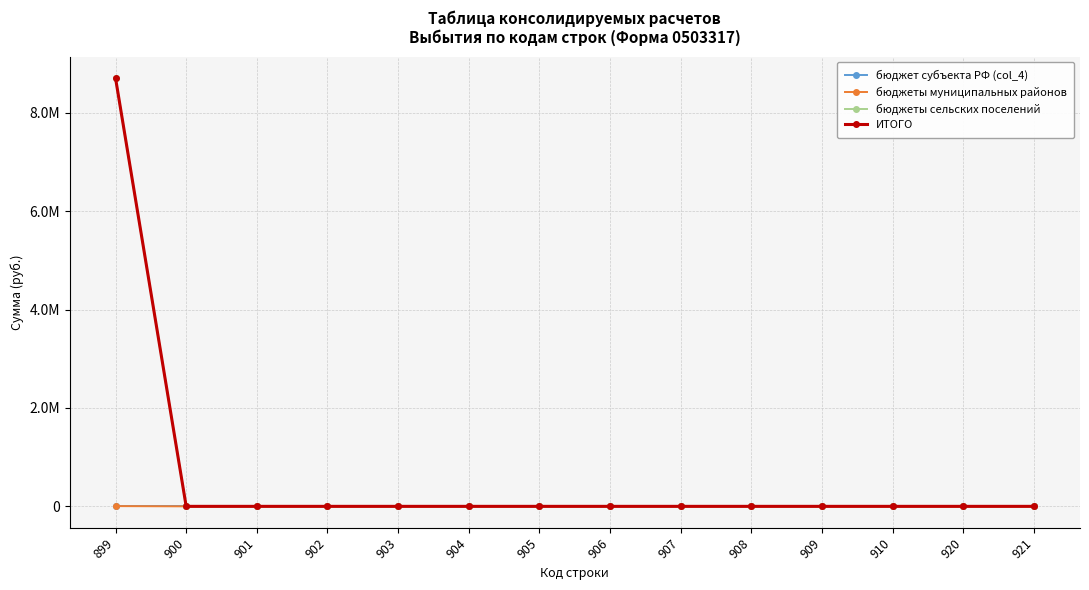

Rank the categories by бюджеты сельских поселений value from lowest to highest.

900, 901, 902, 903, 904, 905, 906, 907, 908, 909, 910, 920, 921, 899